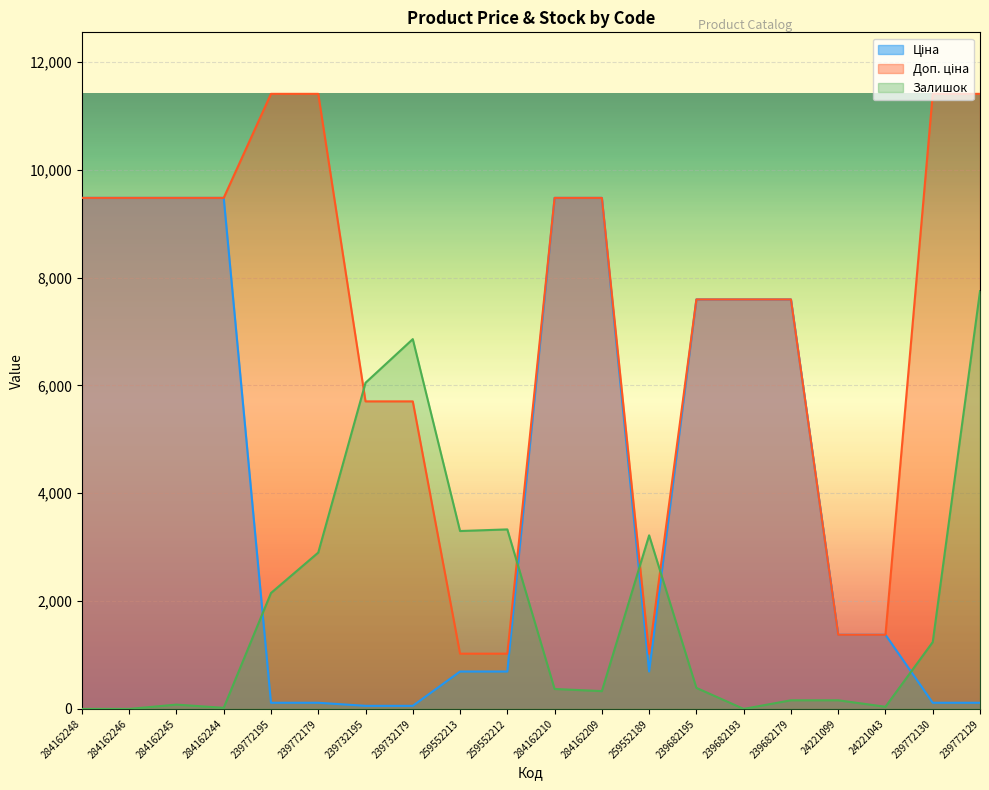

Reading right to left, list all the values displayed in this chart.

Ціна: 114.1	114.1	1375.4	1375.4	7596.5	7596.5	7596.5	693.7	9480.1	9480.1	693.7	693.7	57.0	57.0	114.1	114.1	9480.1	9480.1	9480.1	9480.1
Доп. ціна: 11410.0	11410.0	1375.0	1375.0	7596.5	7596.5	7596.5	1024.6	9480.1	9480.1	1024.6	1024.6	5705.0	5705.0	11410.0	11410.0	9480.1	9480.1	9480.1	9480.1
Залишок: 7750.0	1240.0	40.0	160.0	160.0	0.0	390.0	3220.0	330.0	370.0	3330.0	3300.0	6860.0	6050.0	2900.0	2150.0	20.0	80.0	0.0	0.0